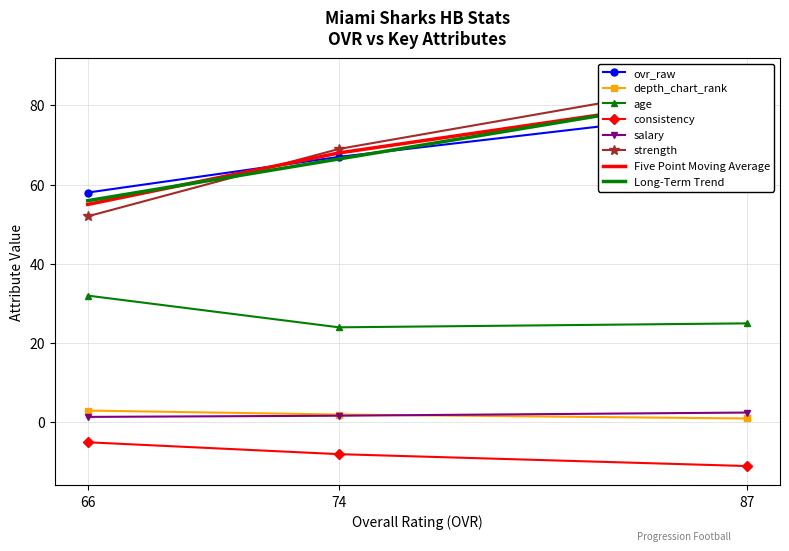

What is the smallest value displayed?

-11.0